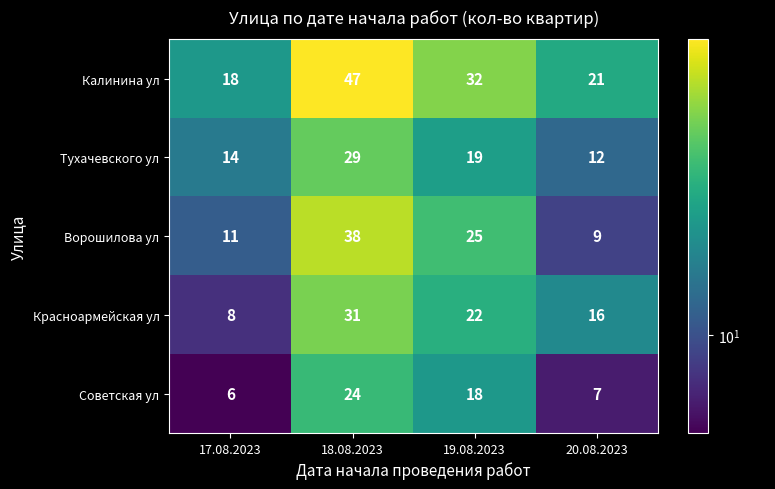

What is the total value across all series at 17.08.2023?

57